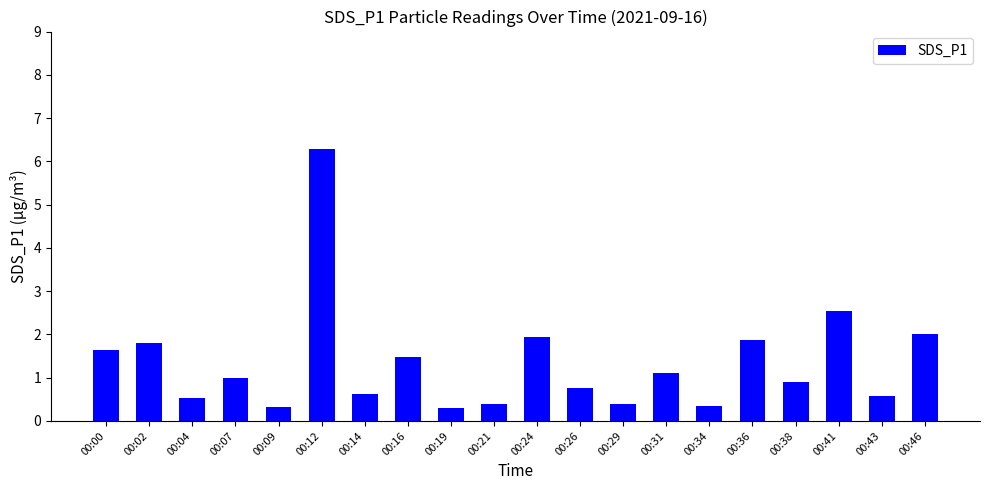

Where does the data first go above 1?

00:00